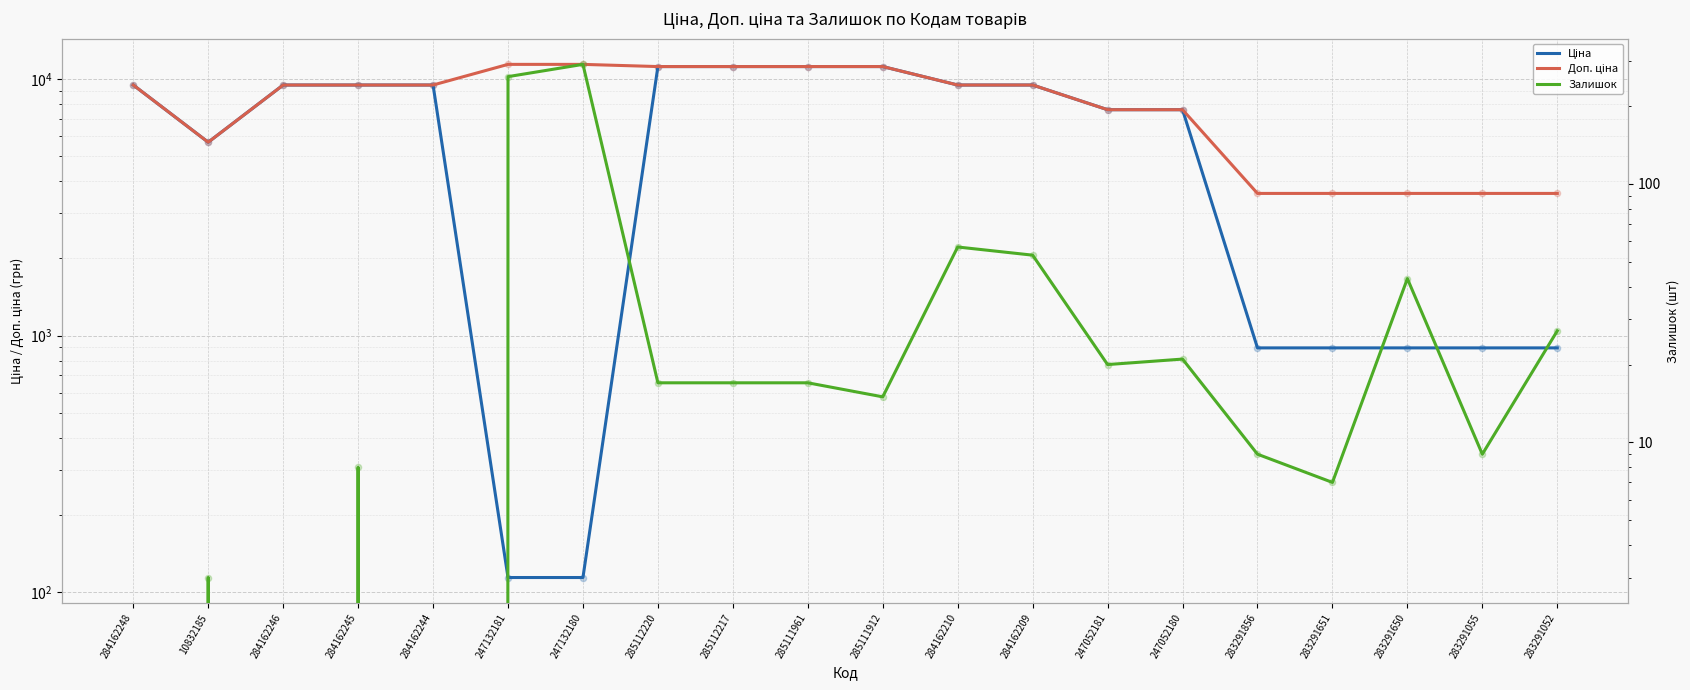

Which series contains the highest Y value?

Доп. ціна